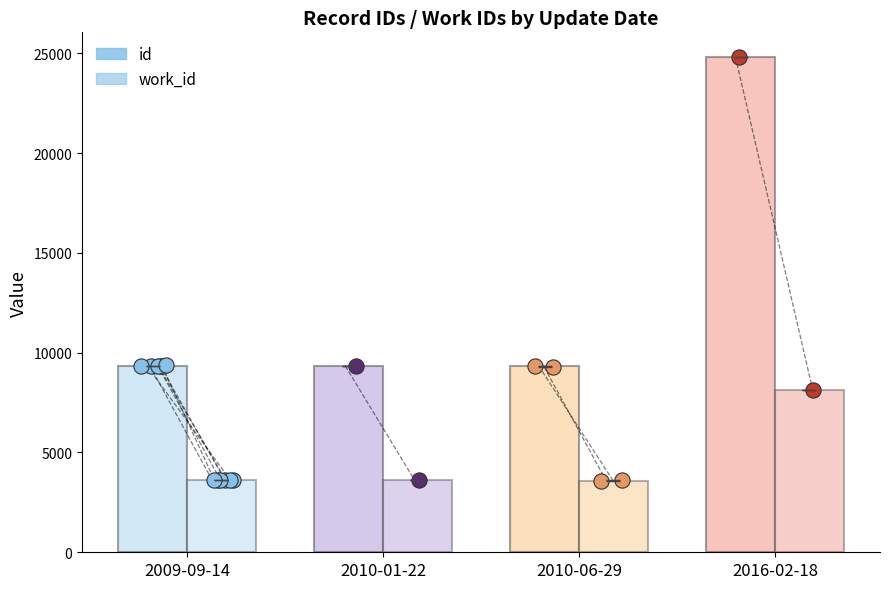

What are all the series names shown in the legend?

id, work_id